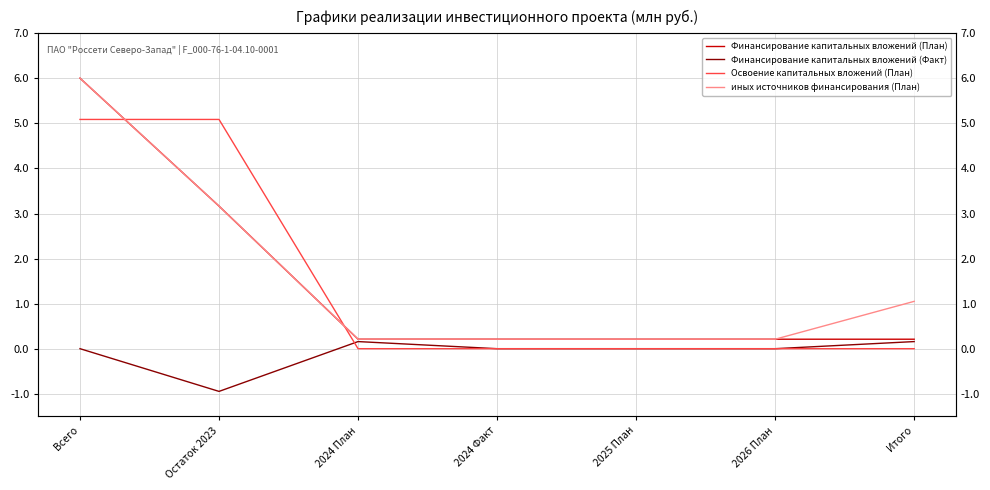

What is the total value across all series at Итого?

1.4